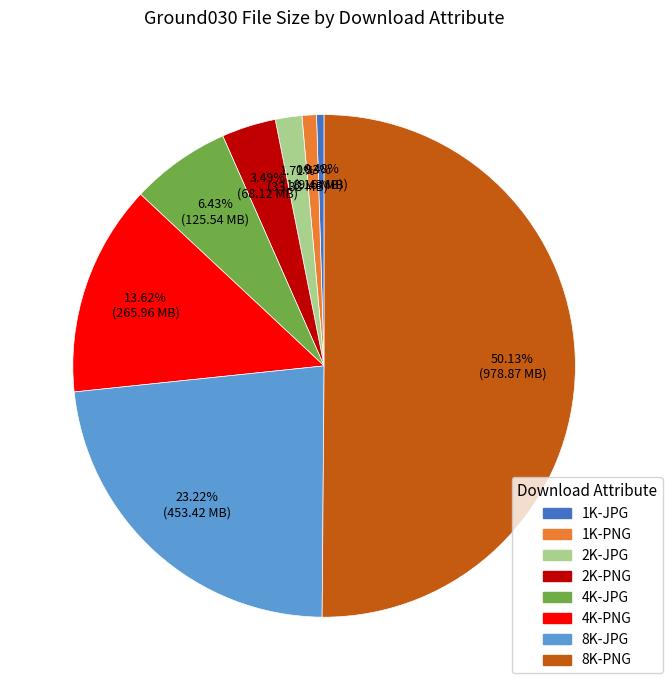

To the nearest percent, what is the difference between the largest and smallest slice percentages?

50%